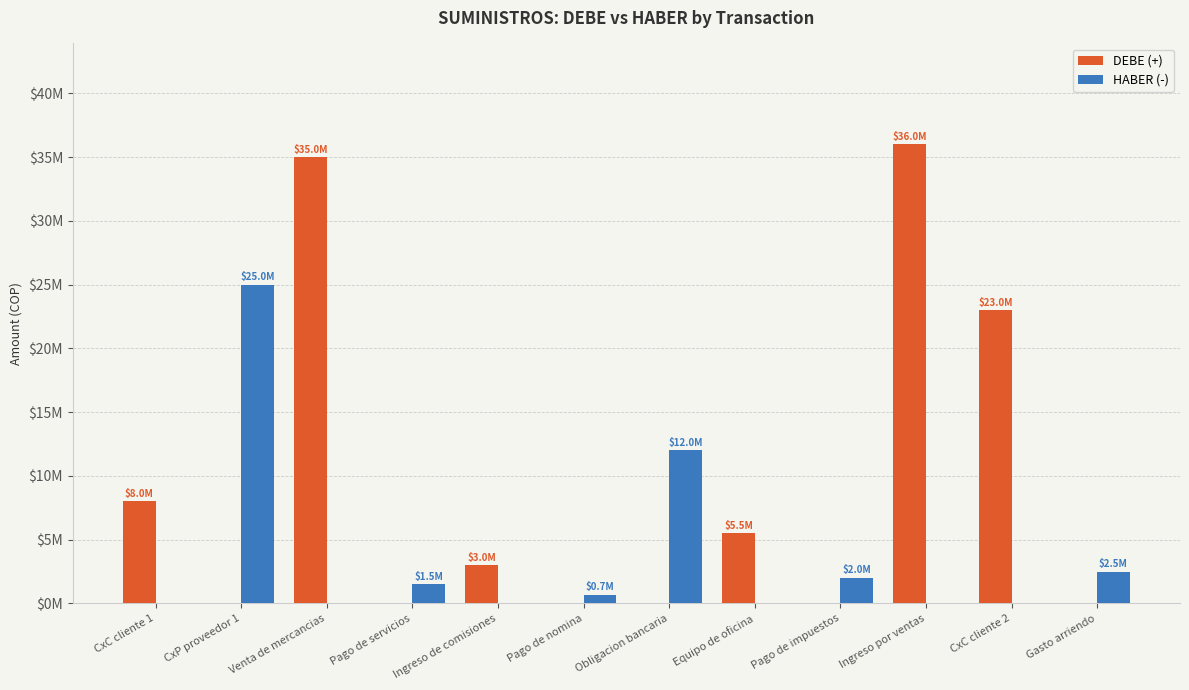

Between Pago de servicios and CxC cliente 2, which is larger?

CxC cliente 2